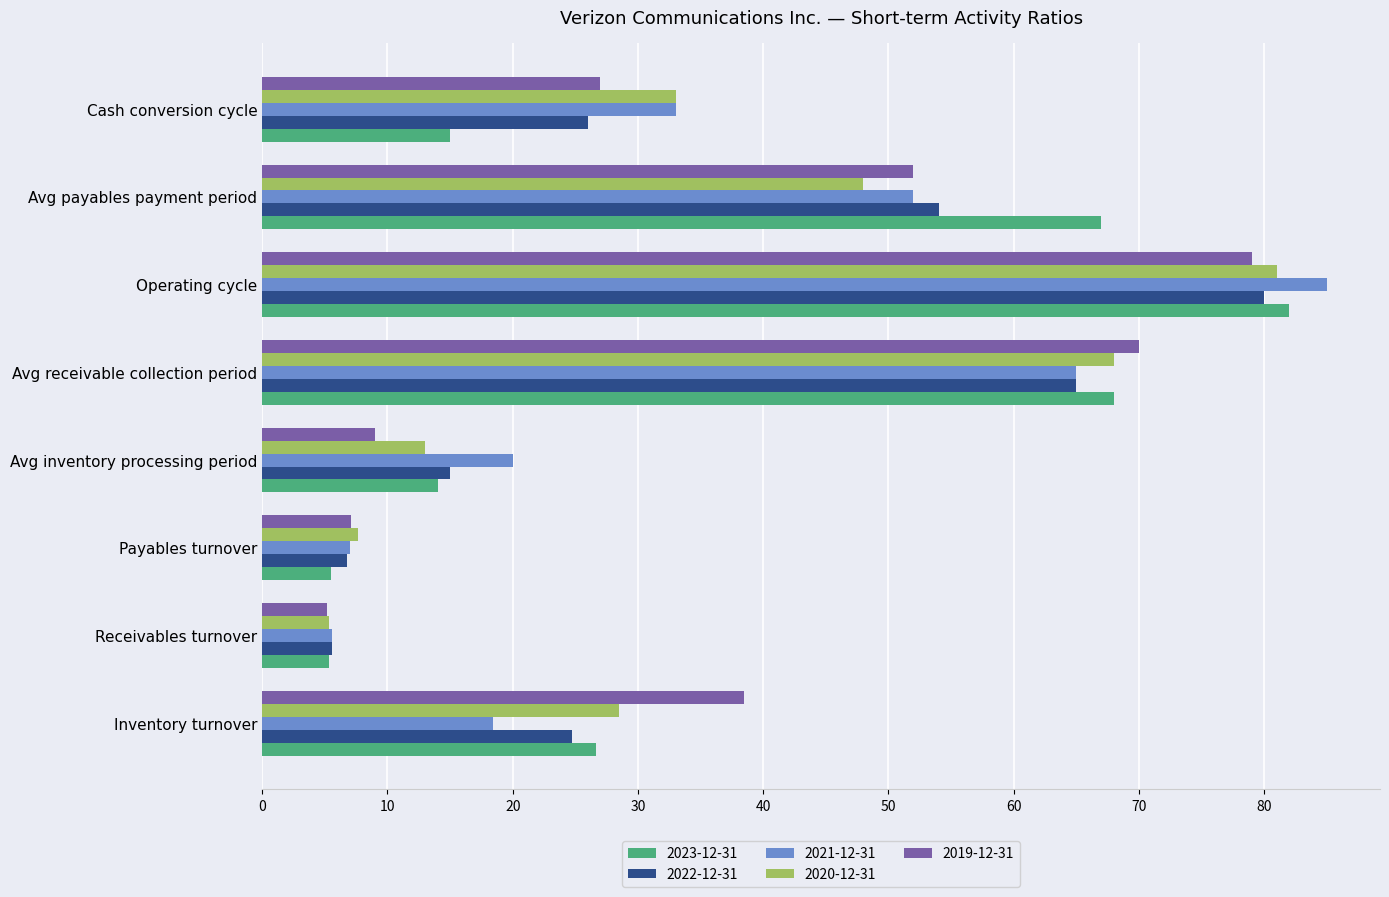

What is the sum of all 2023-12-31 values?

283.5